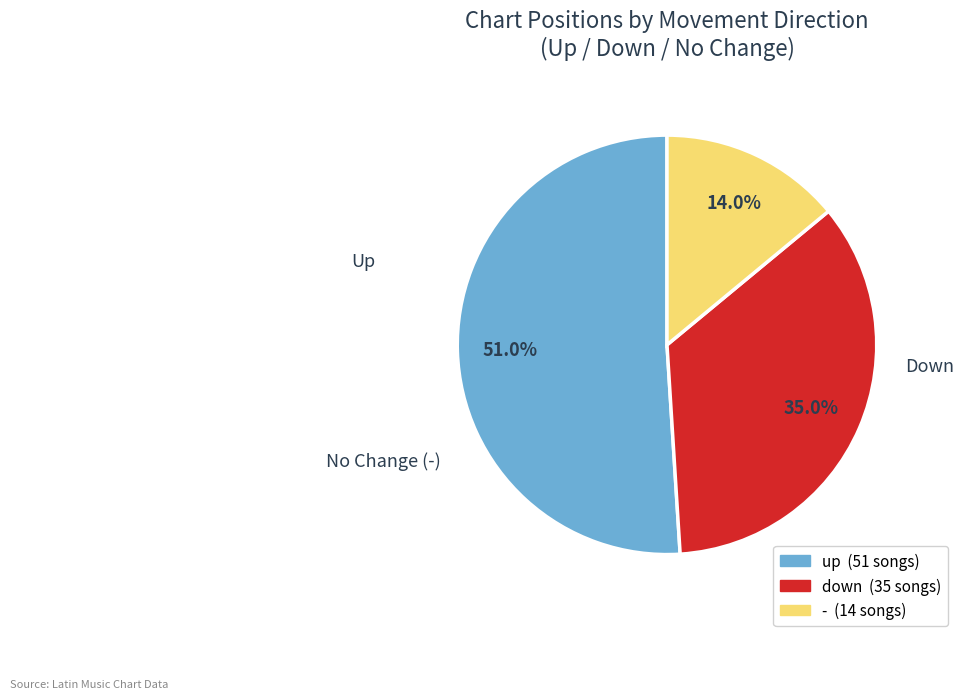

Is up the majority of the pie?

Yes